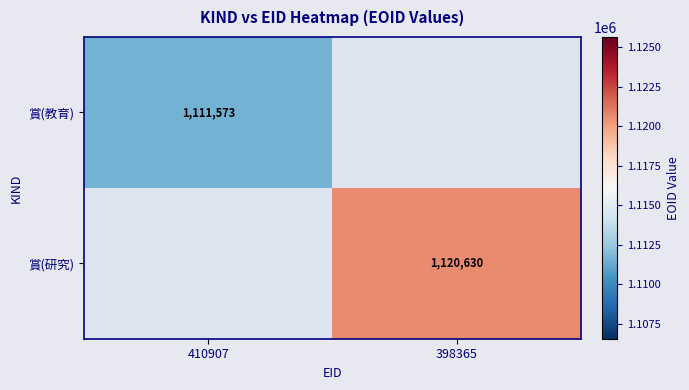

The 賞(研究) series shows 1120630 at 398365. True or false?

True